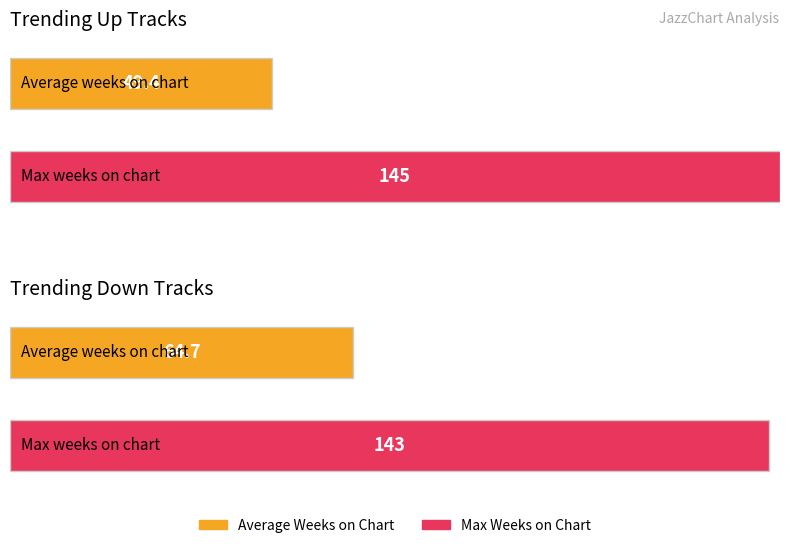

What is the sum of the Average Weeks on Chart values at up and down?

114.8